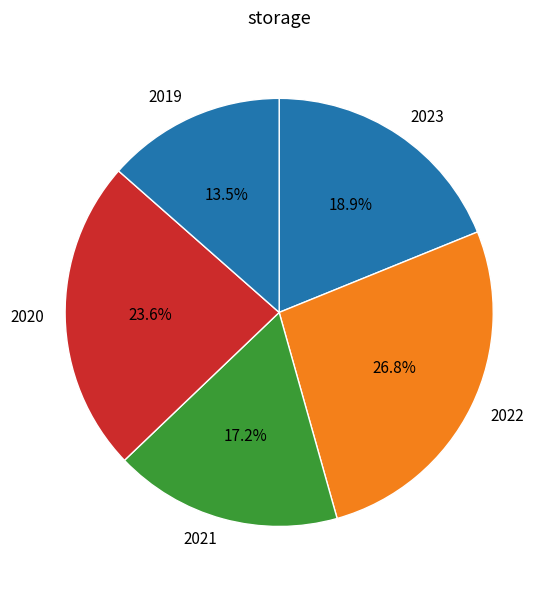

Which has a higher value, 2023 or 2019?

2023